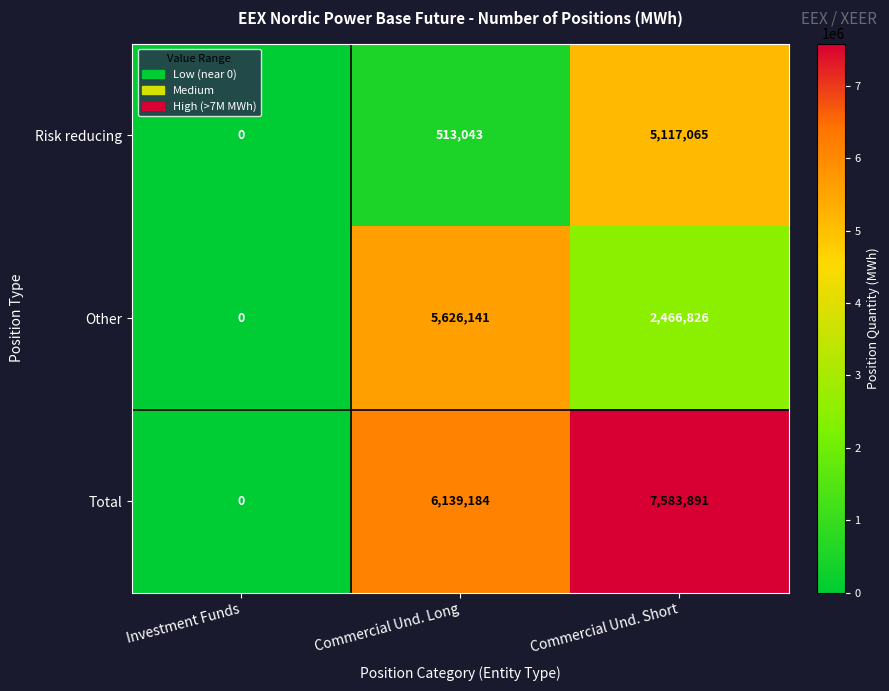

Count the Risk reducing values in the range 0 to 5117065.

3